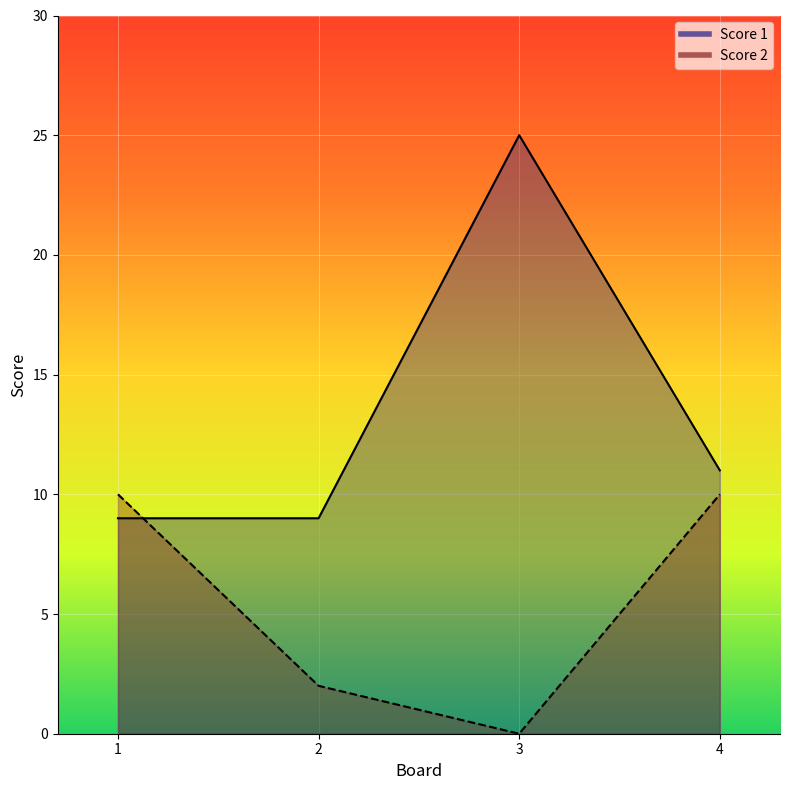

What are all the series names shown in the legend?

Score 1, Score 2